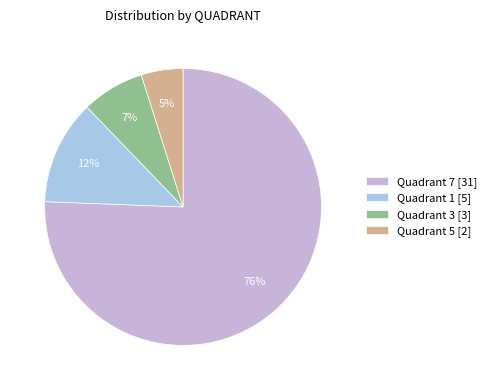

Is it true that Quadrant 5 [2] is 18% of the pie?

False